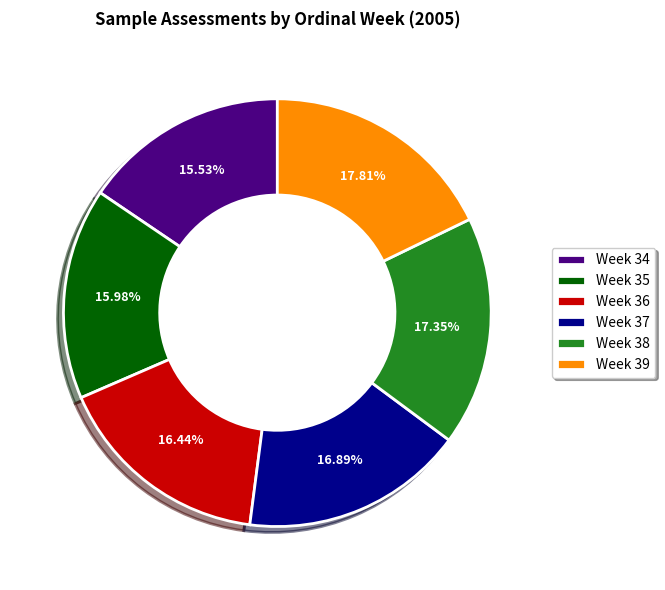

How many segments does this pie chart have?

6